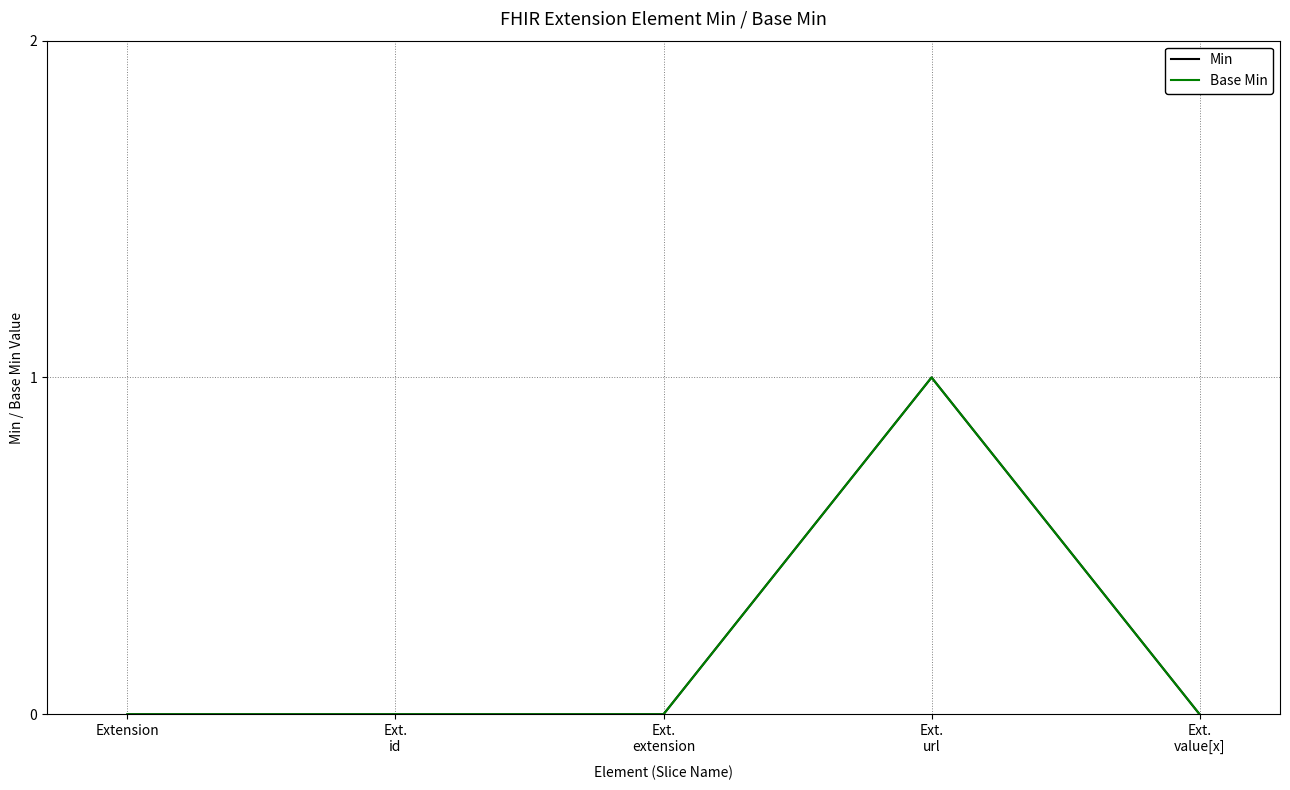

Does the chart have visible grid lines?

Yes